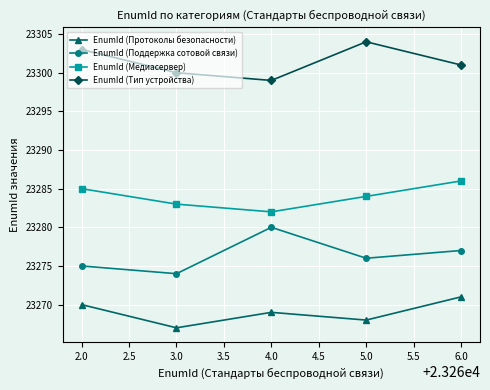

At how many categories does at least one series exceed 23289?

5